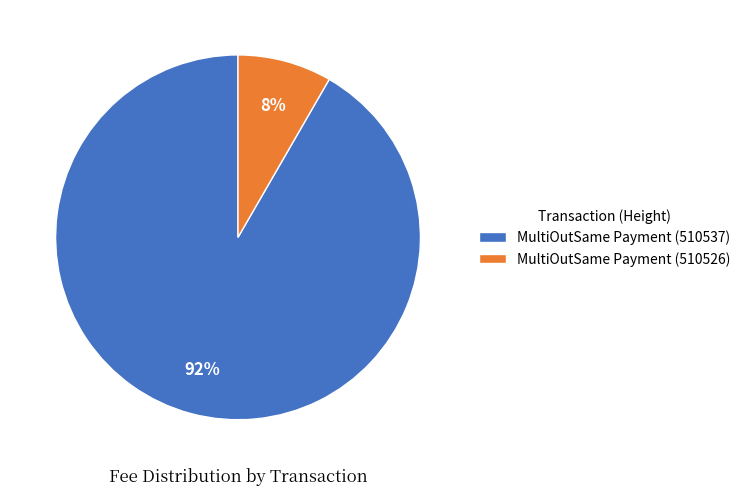

What percentage is the MultiOutSame Payment (510537) slice, to the nearest percent?

92%